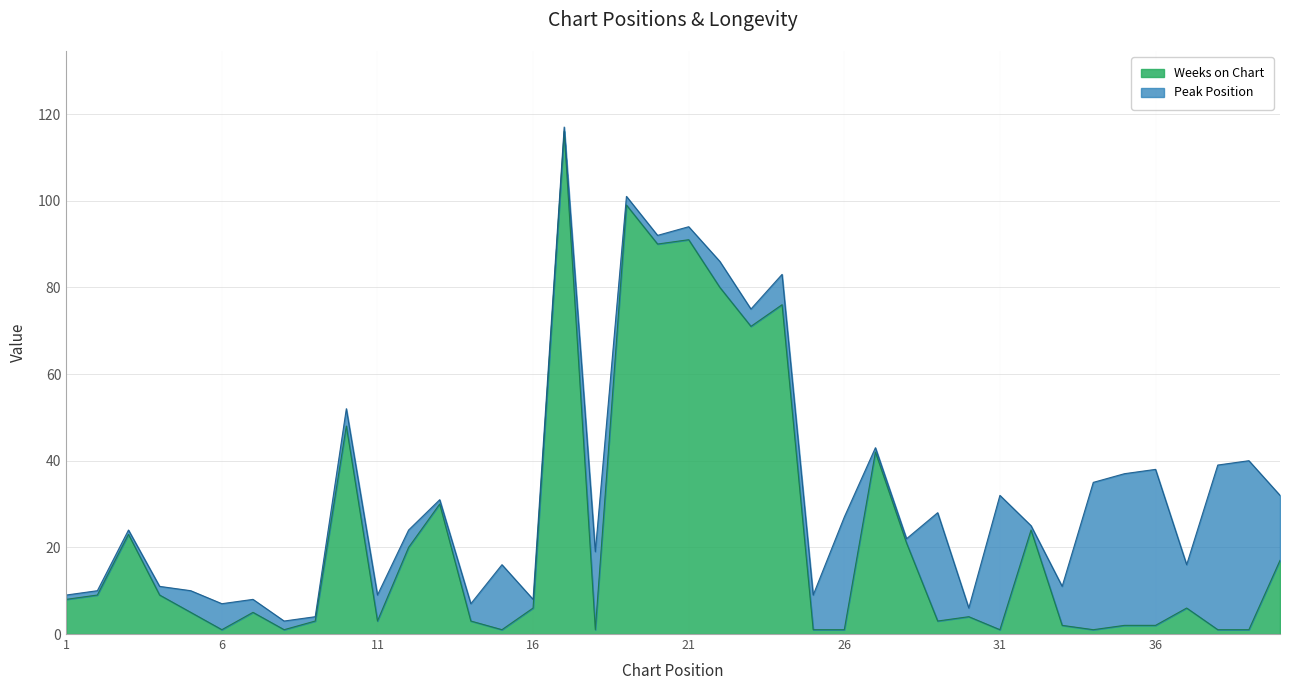

Where is the first local maximum?

3